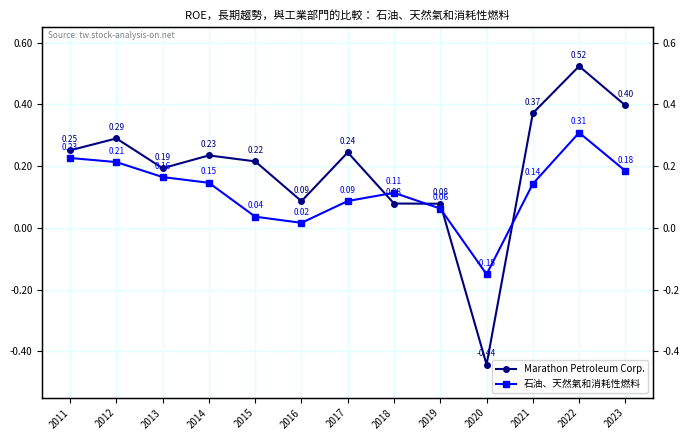

Where is the first local minimum for 石油、天然氣和消耗性燃料?

2016